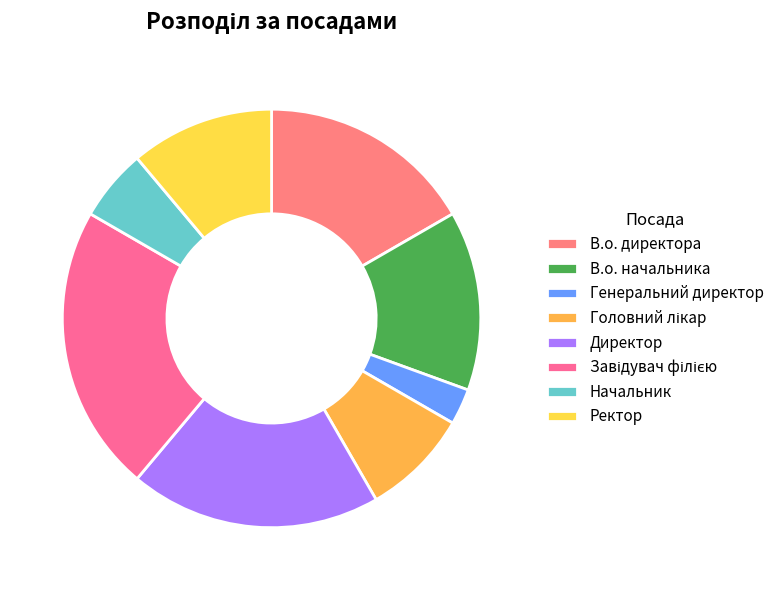

Is it true that В.о. директора is 30% of the pie?

False